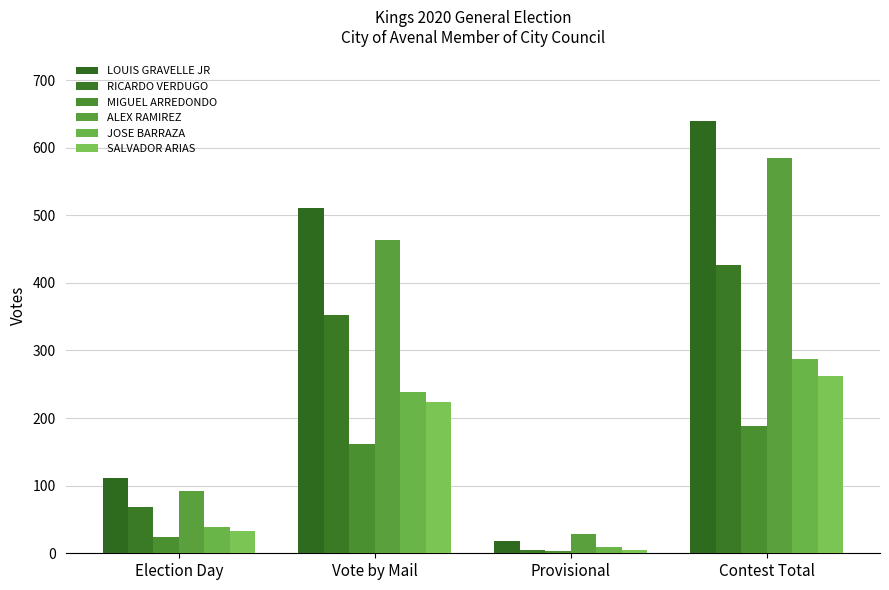

Which series has the largest total across all categories?

LOUIS GRAVELLE JR